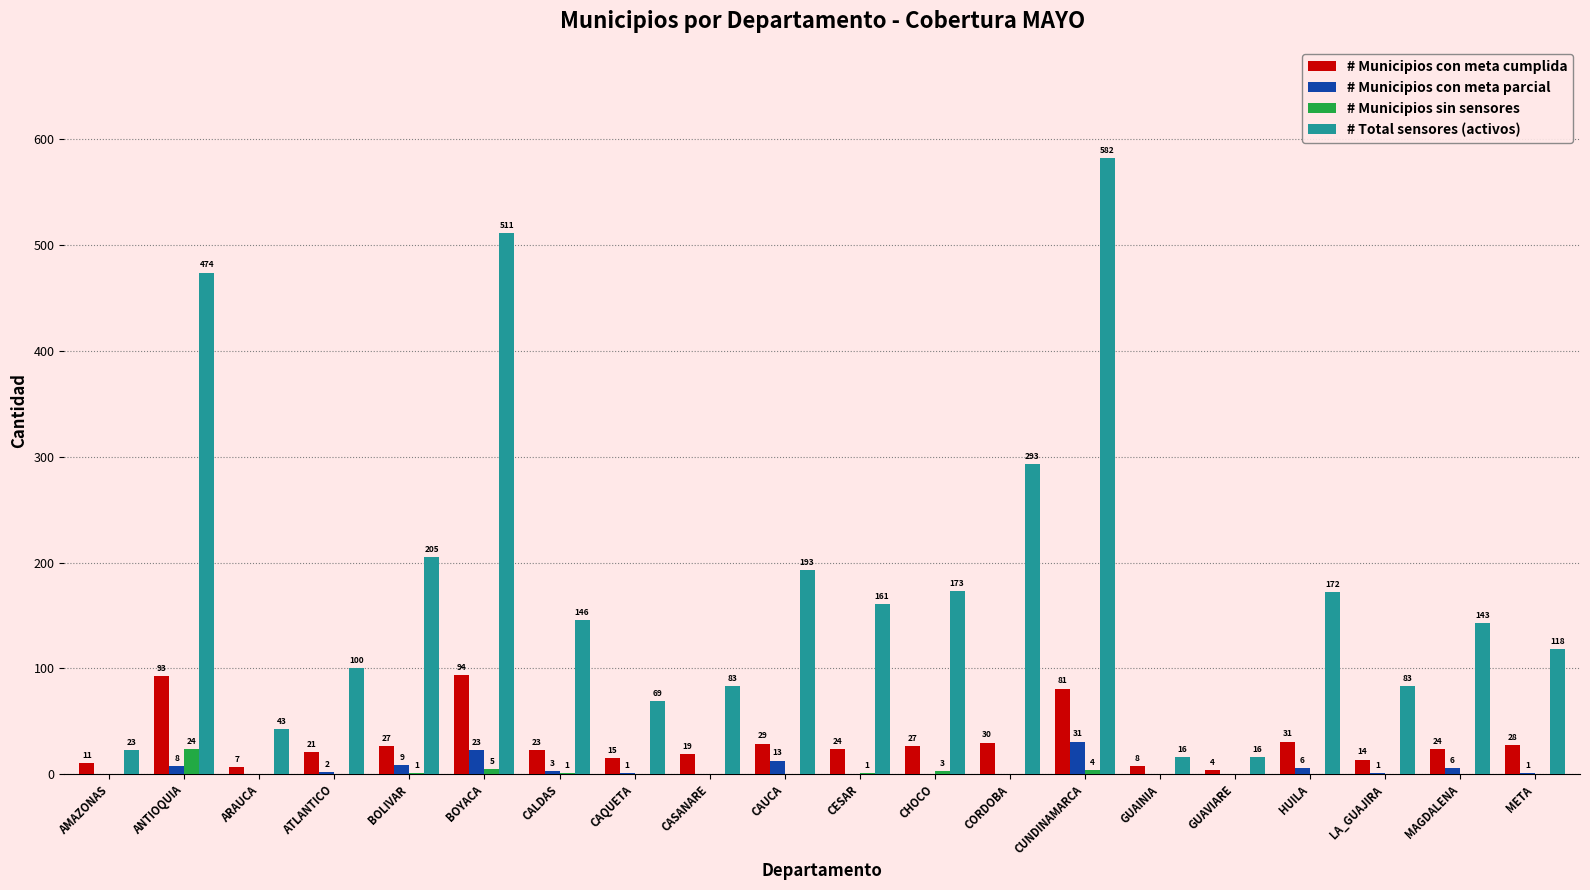

The value of # Municipios sin sensores at META is 0. True or false?

True